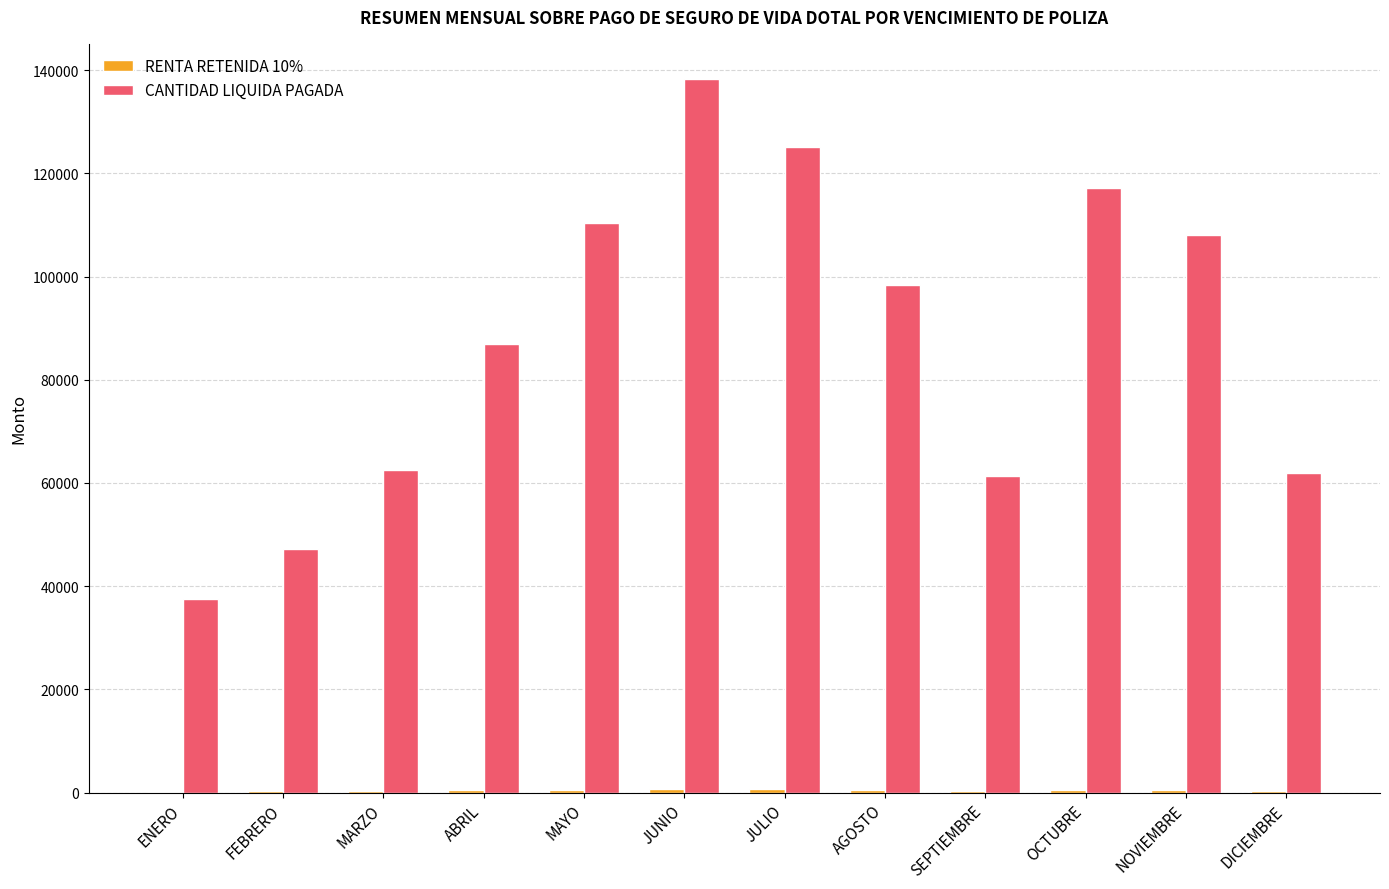

What is the total value across all series at DICIEMBRE?

62285.8